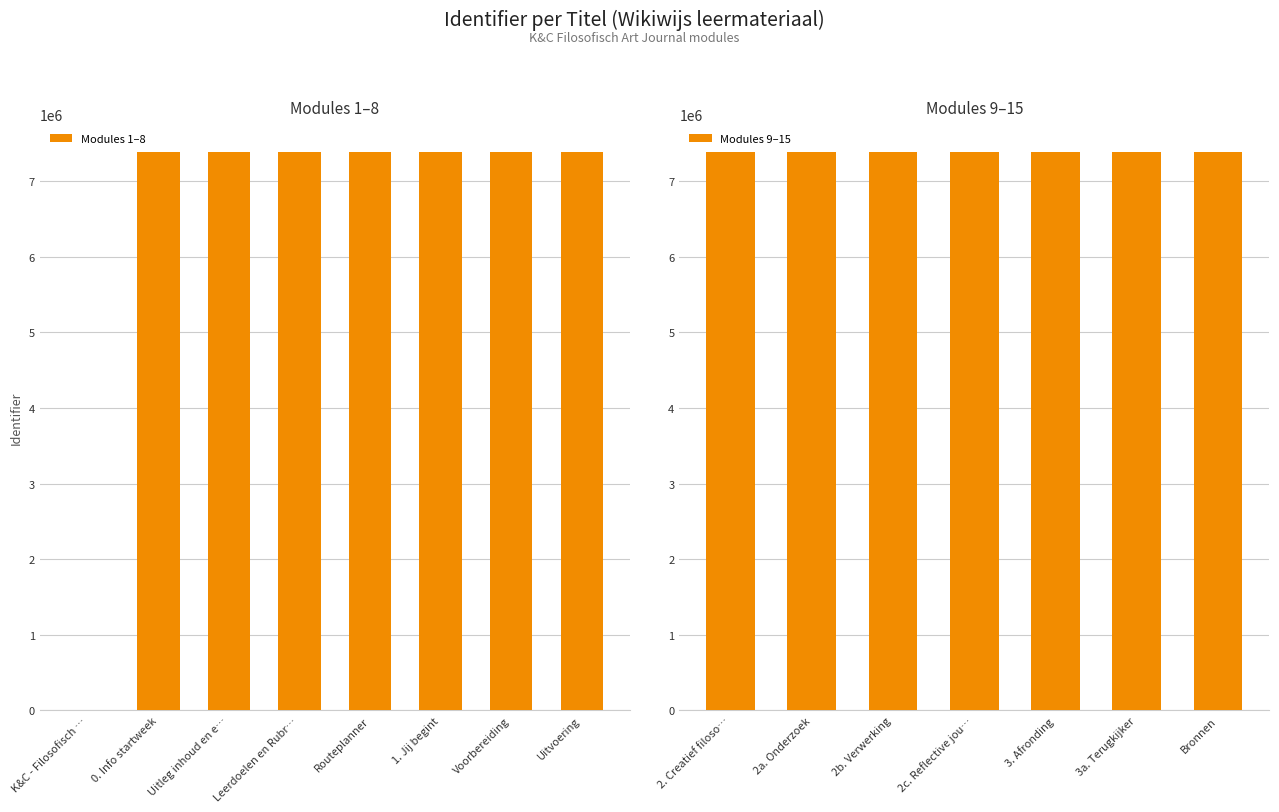

Which has a higher value, 2b. Verwerking or 3. Afronding?

3. Afronding